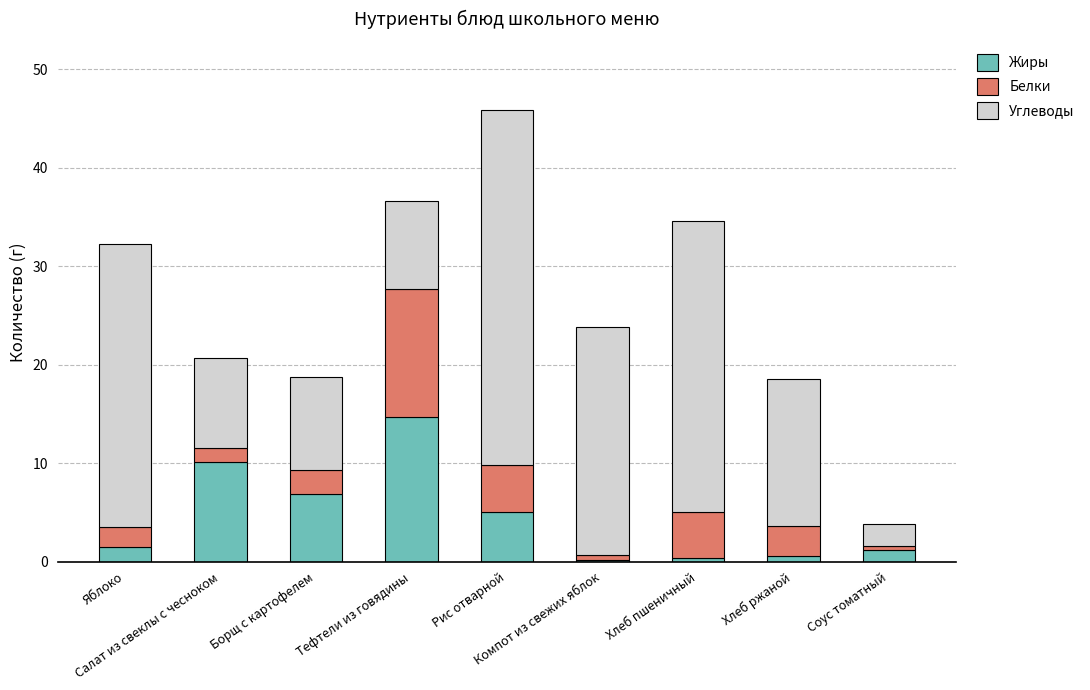

How many bars are there in total?

9